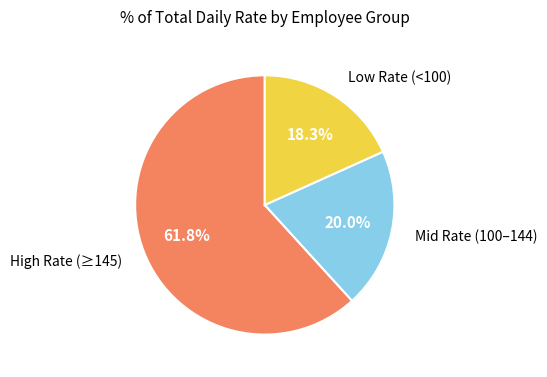

How many slices are in this pie chart?

3